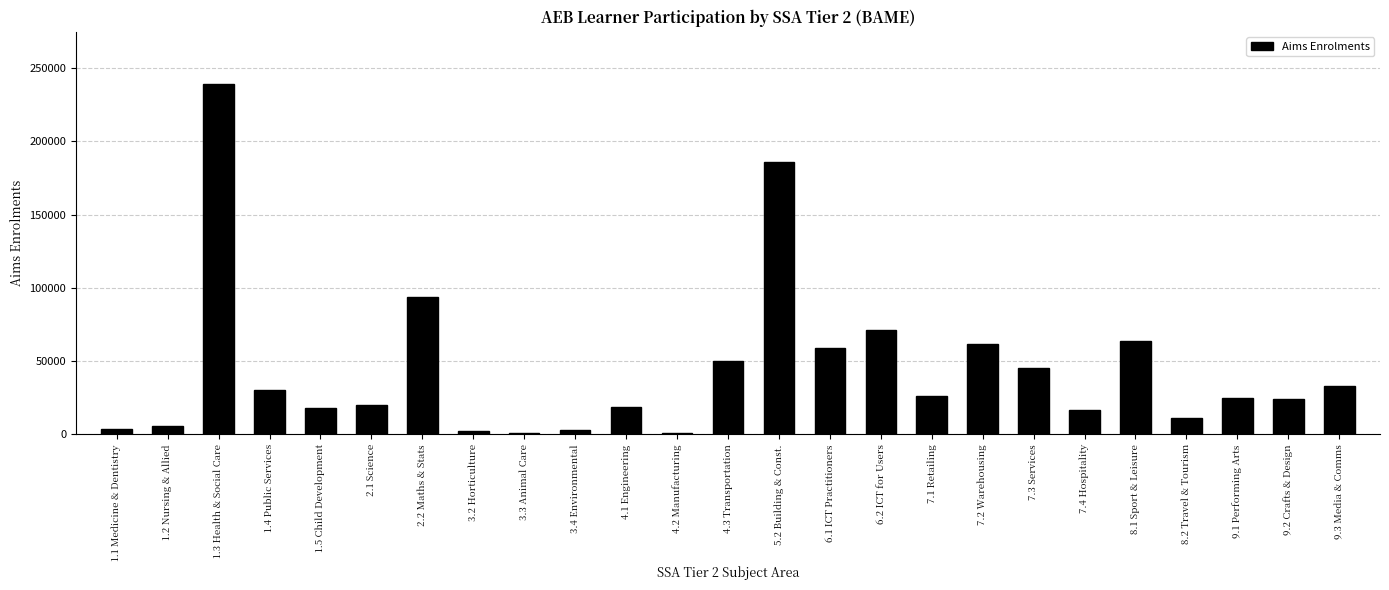

Is it true that the value at 7.1 Retailing is 26000?

True